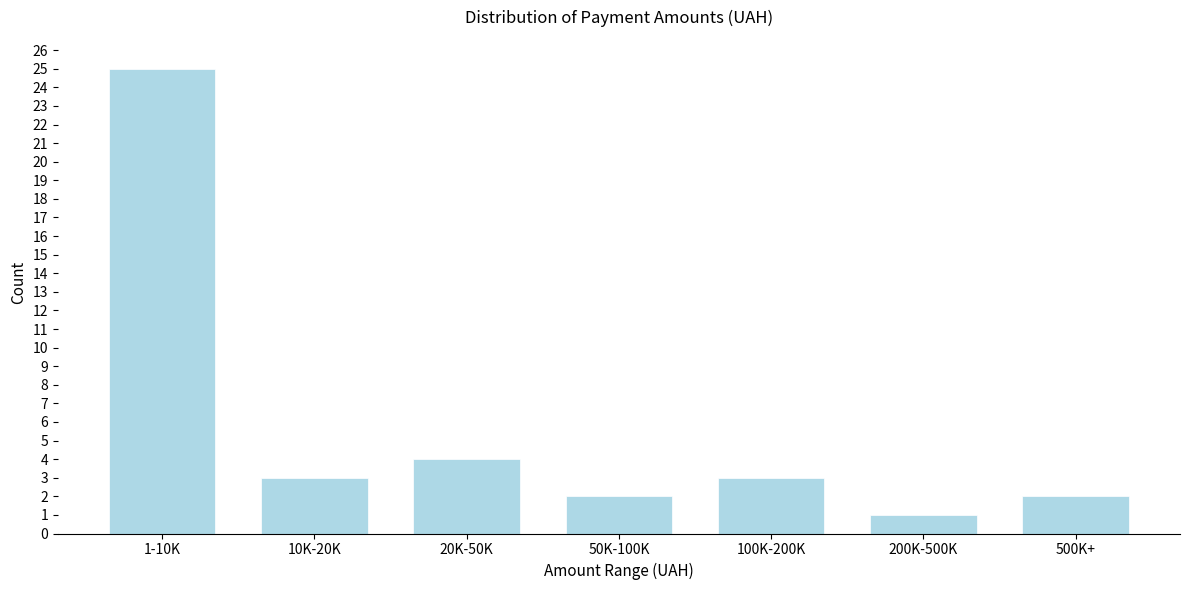

Reading left to right, extract all data points from this chart.

1-10K=25	10K-20K=3	20K-50K=4	50K-100K=2	100K-200K=3	200K-500K=1	500K+=2